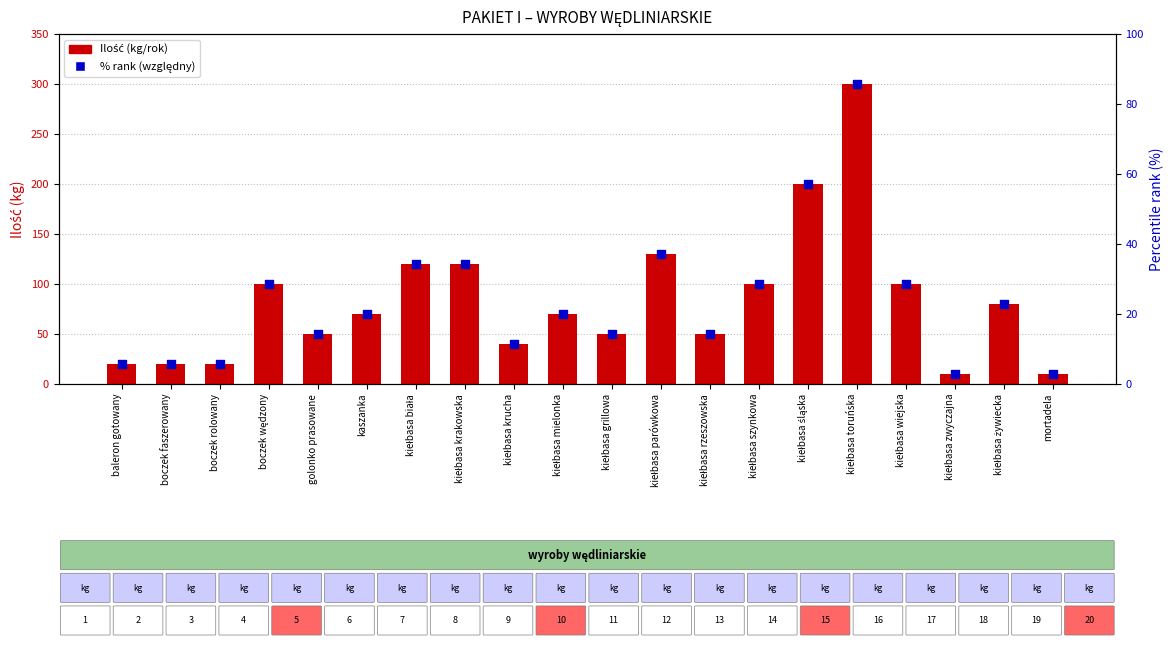

At how many categories does at least one series exceed 92?

8